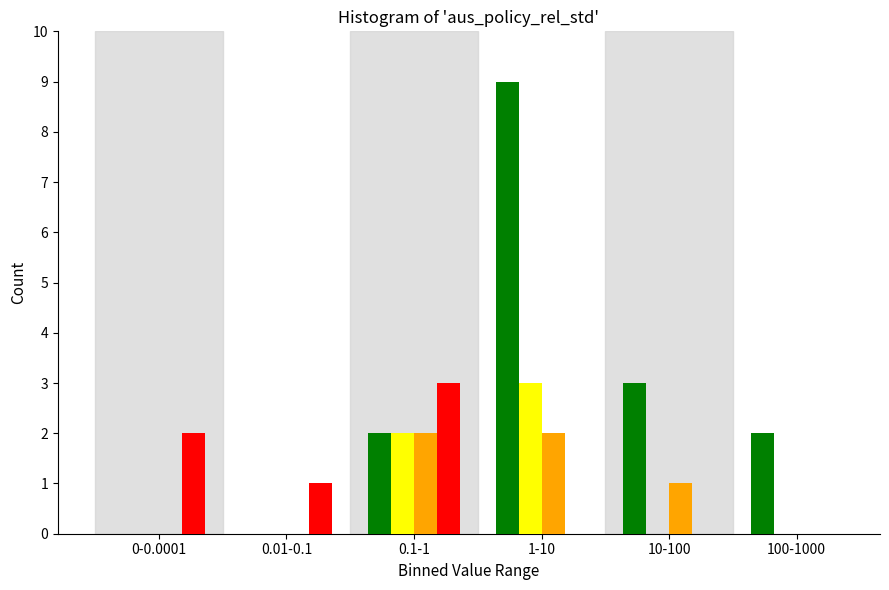

At which category is the sum across all series the highest?

1-10